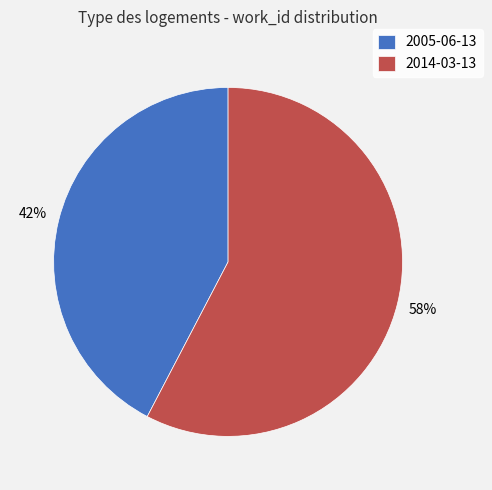

What is the majority slice?

2014-03-13